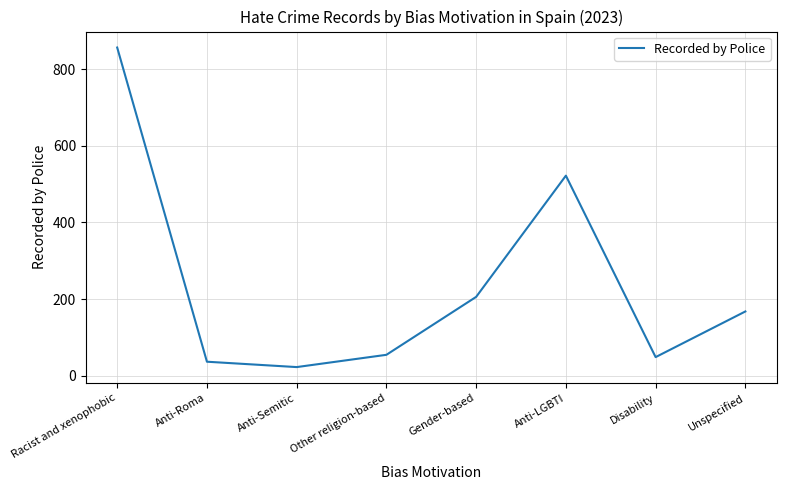

The chart shows a value of 49 at Disability. True or false?

True